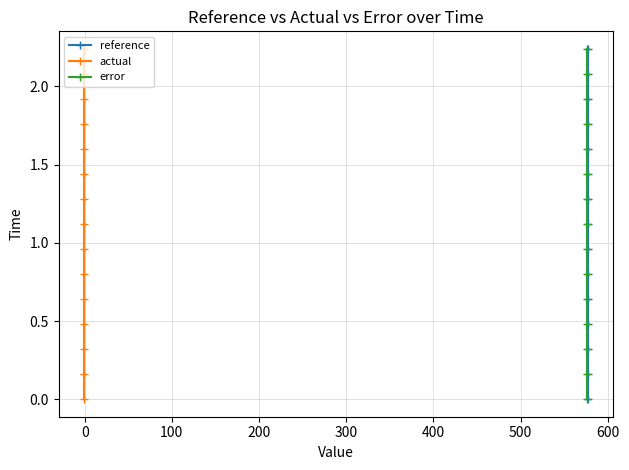

What is the difference between the maximum and second lowest values in the reference series?

2.1